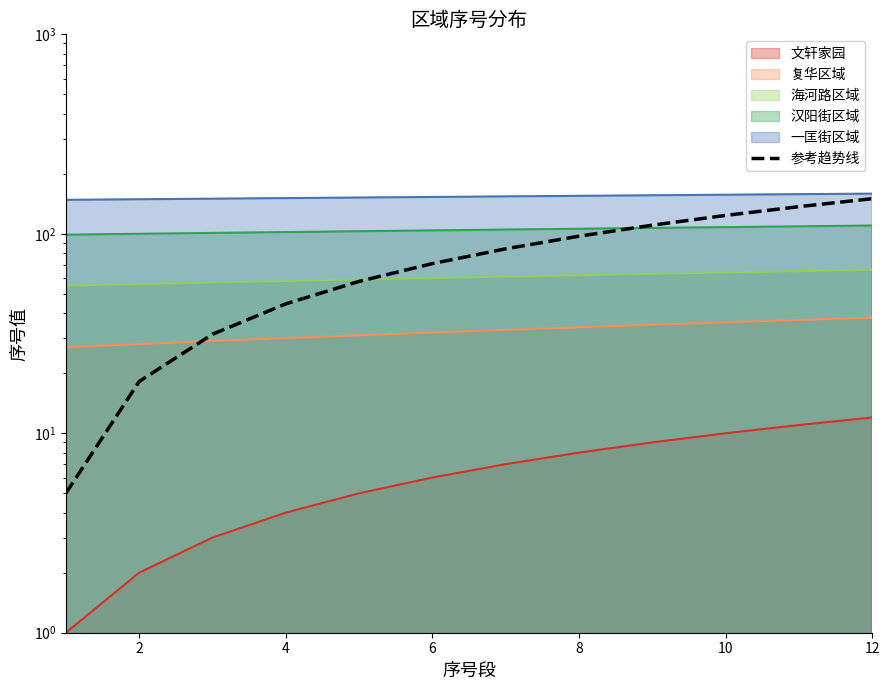

What is the difference between the maximum and minimum values?

145.0